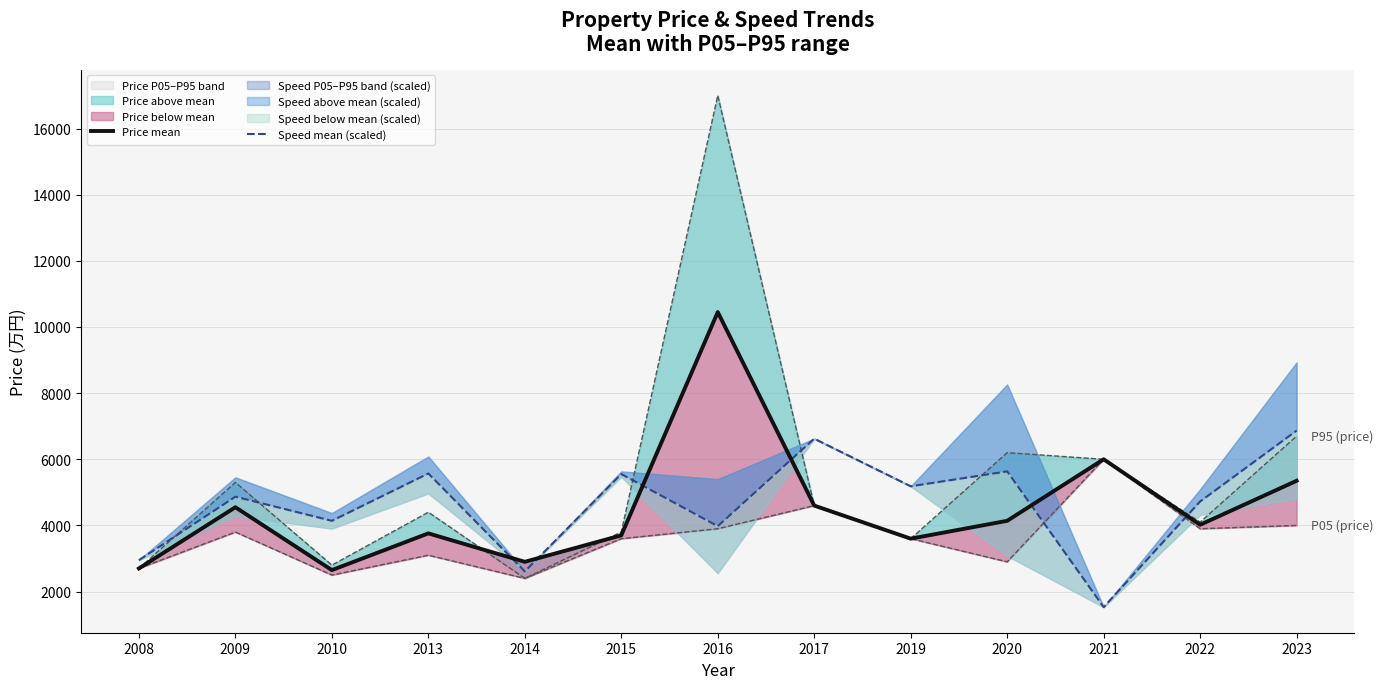

The value of Speed mean (scaled) at 2014 is 547.1. True or false?

False